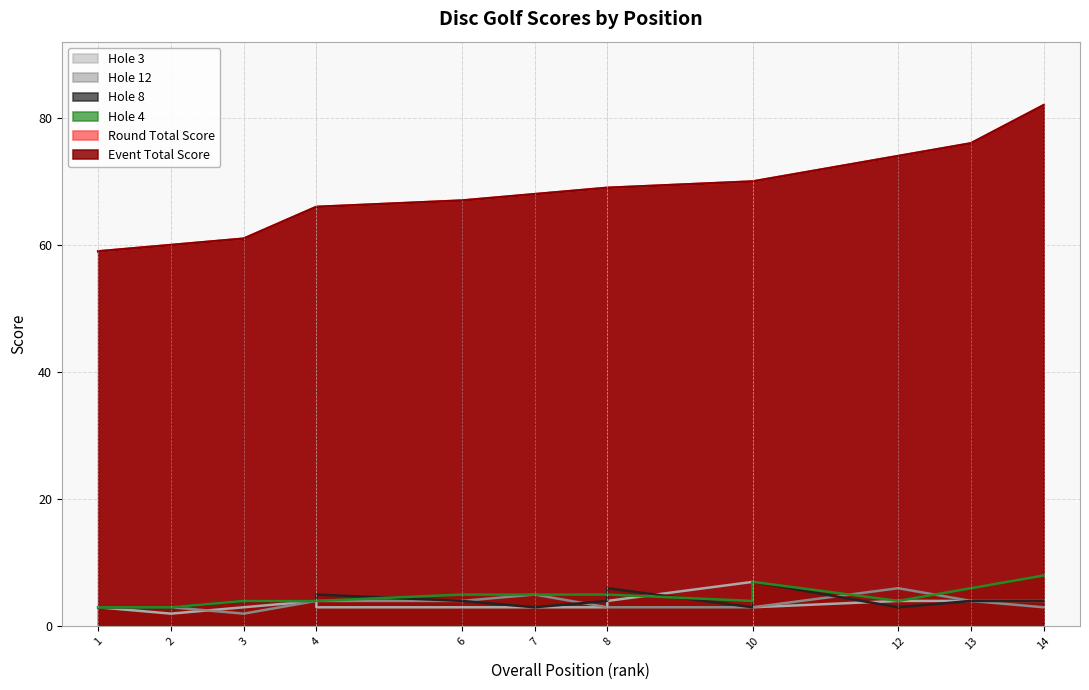

What is the greatest value displayed?

82